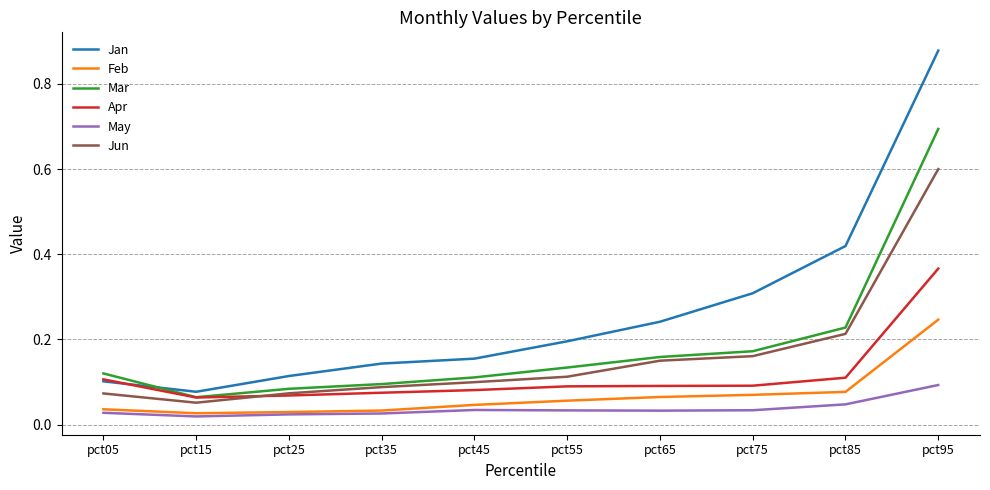

Count the number of categories in the chart.

10